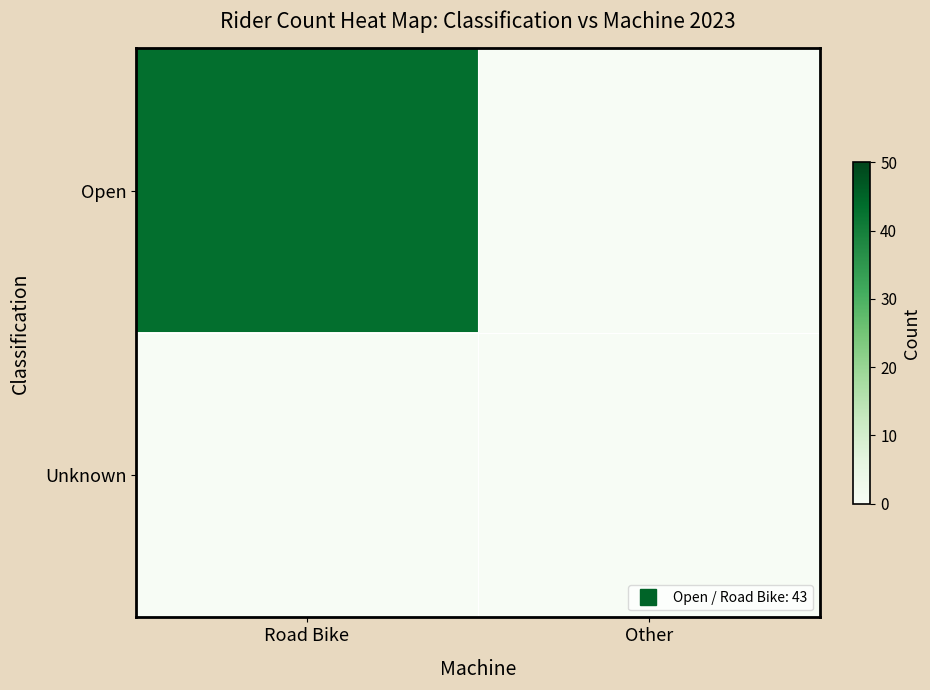

Reading left to right, extract all data points from this chart.

Open: Road Bike=43	Other=0
Unknown: Road Bike=0	Other=0